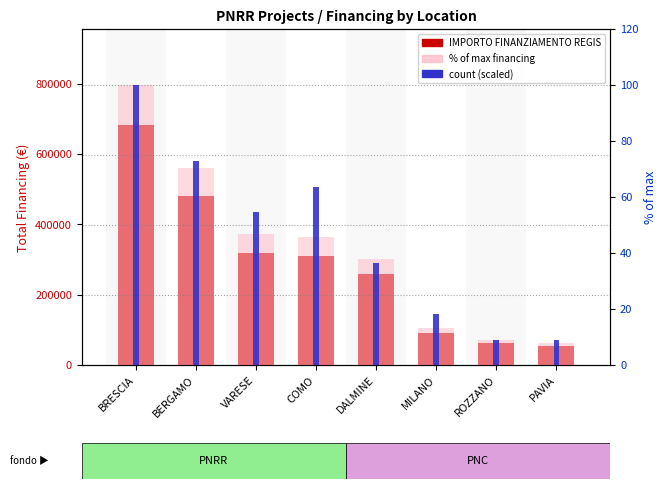

What is the label of the 1st bar from the right?

PAVIA